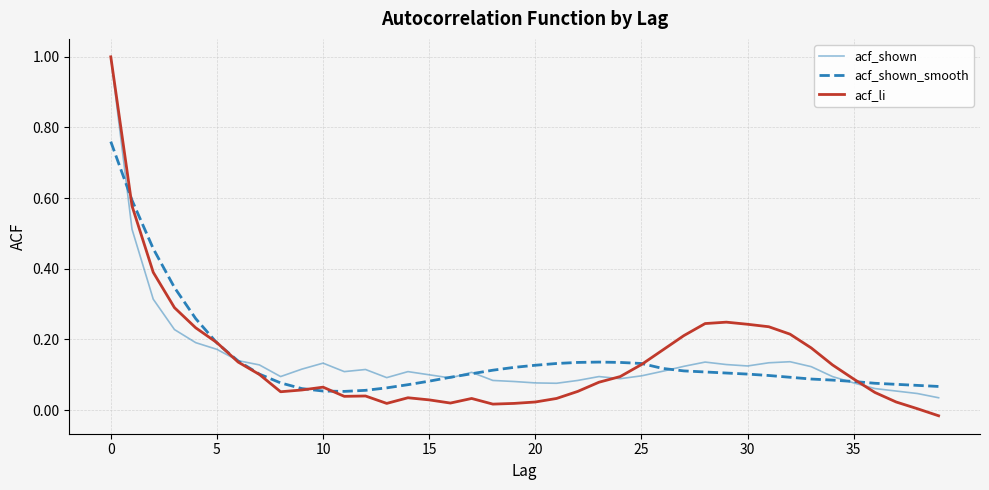

What is the greatest value displayed?

1.0